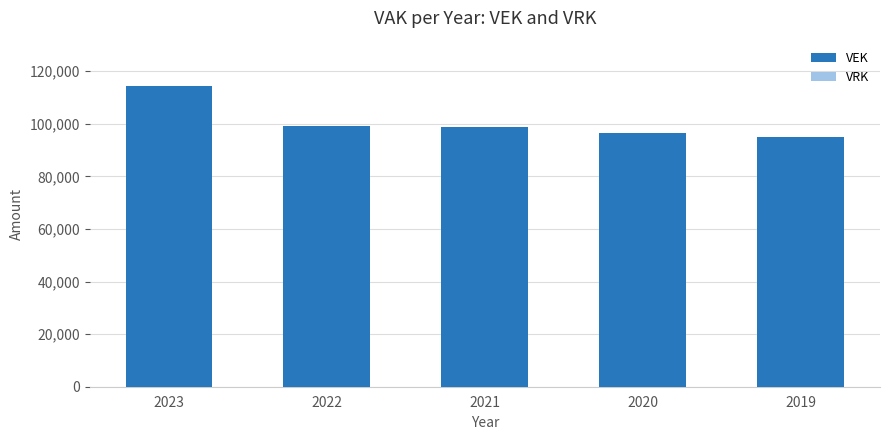

What is the ratio of the value at 2022 to the value at 2023?

0.9